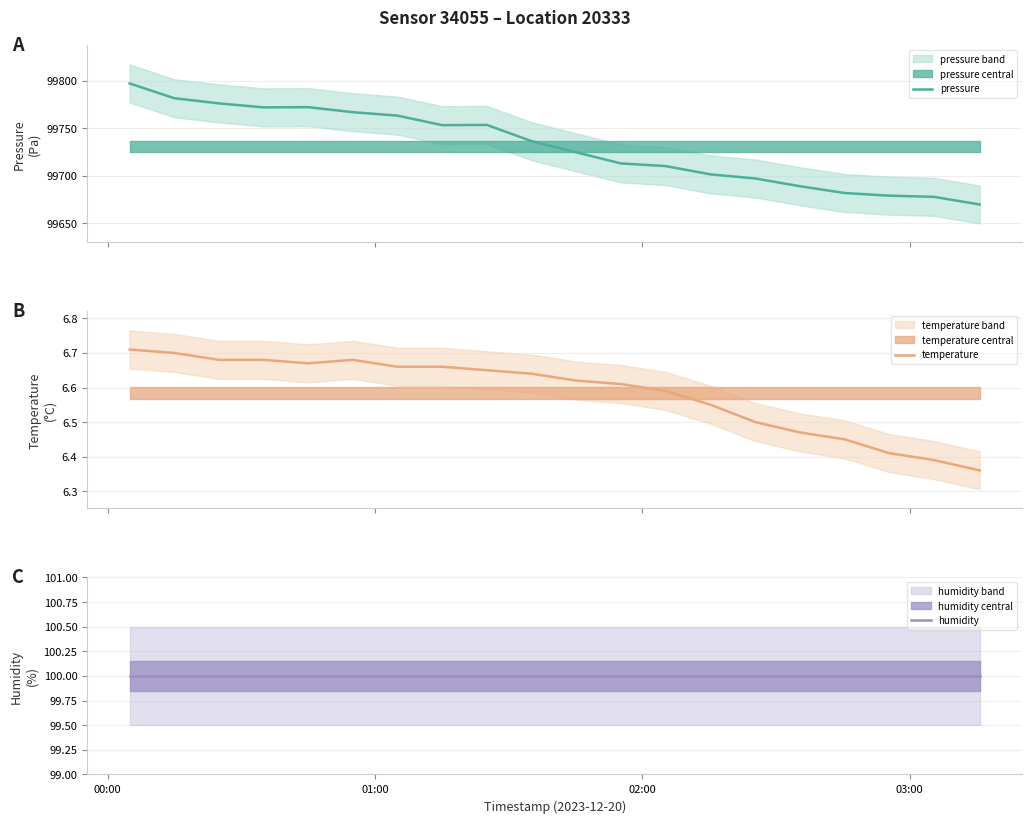

What is the maximum value for pressure?

99797.2